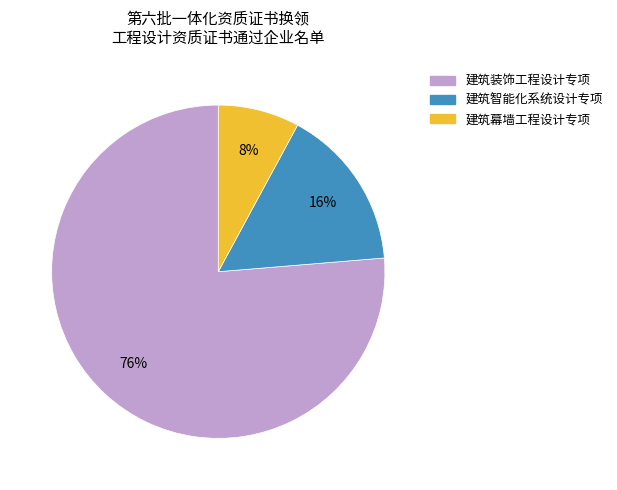

Which slice represents more than half of the pie?

建筑装饰工程设计专项